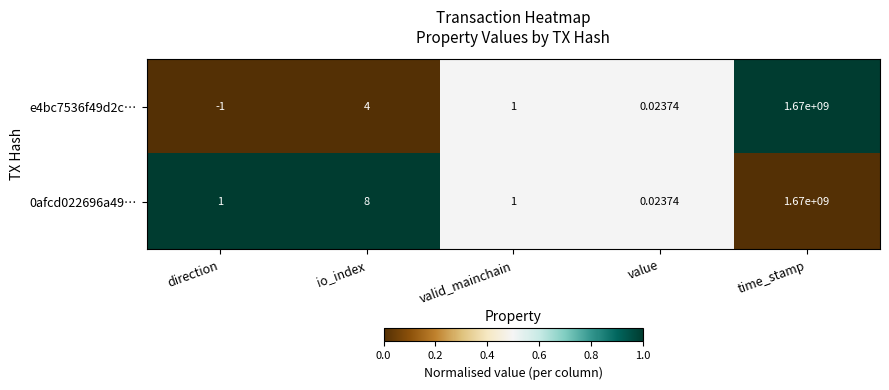

Where does the e4bc7536f49d2c… series first go above 1?

io_index